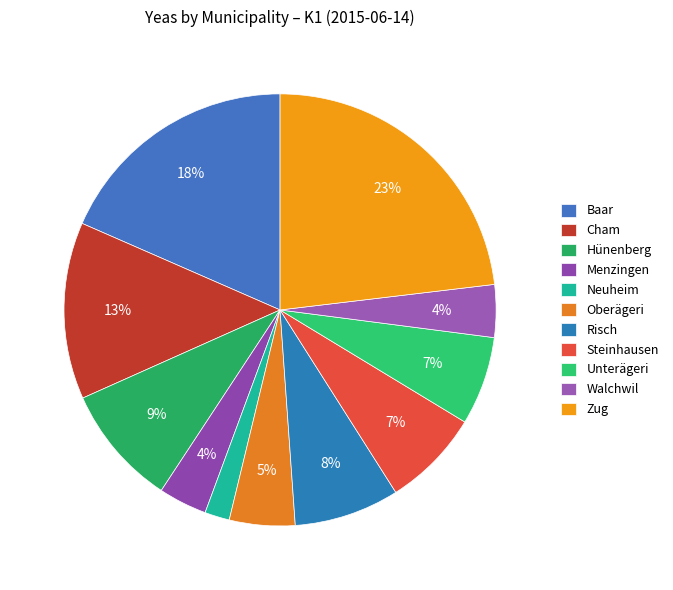

True or false: Oberägeri accounts for 5% of the total.

True